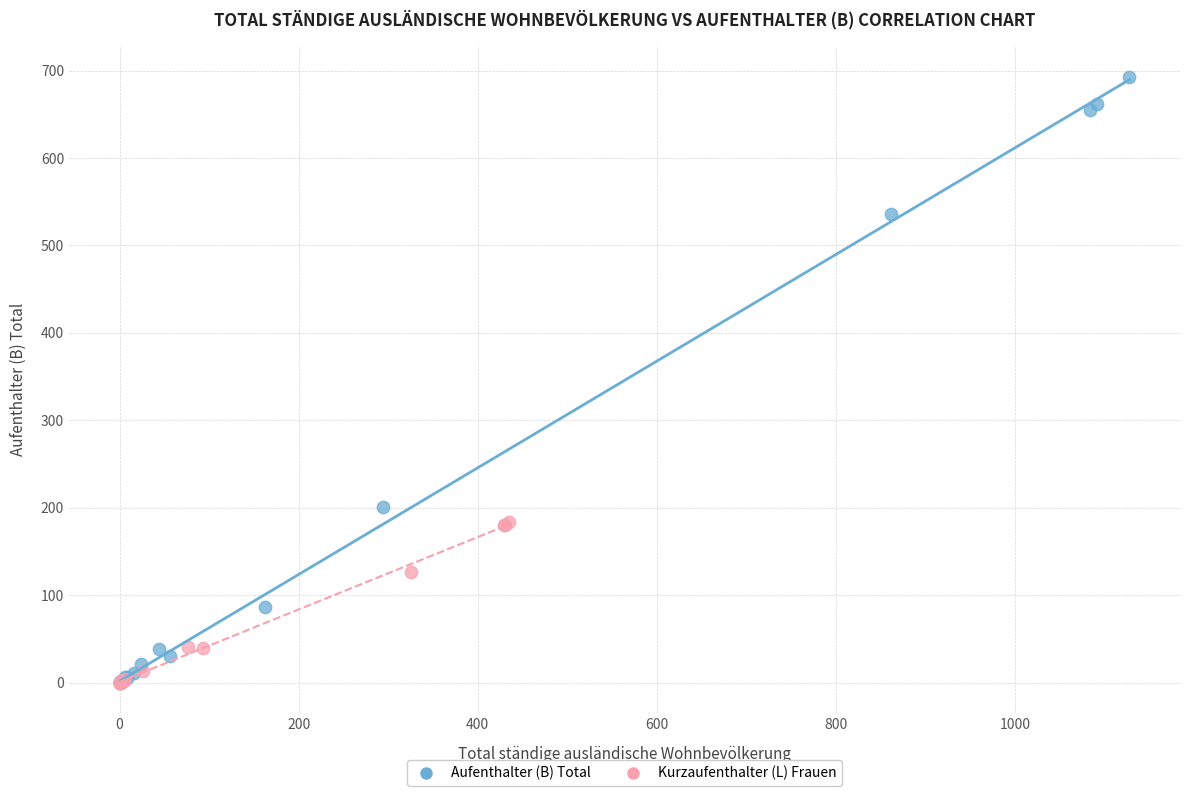

Which series has the largest Y range (max minus min)?

Aufenthalter (B) Total